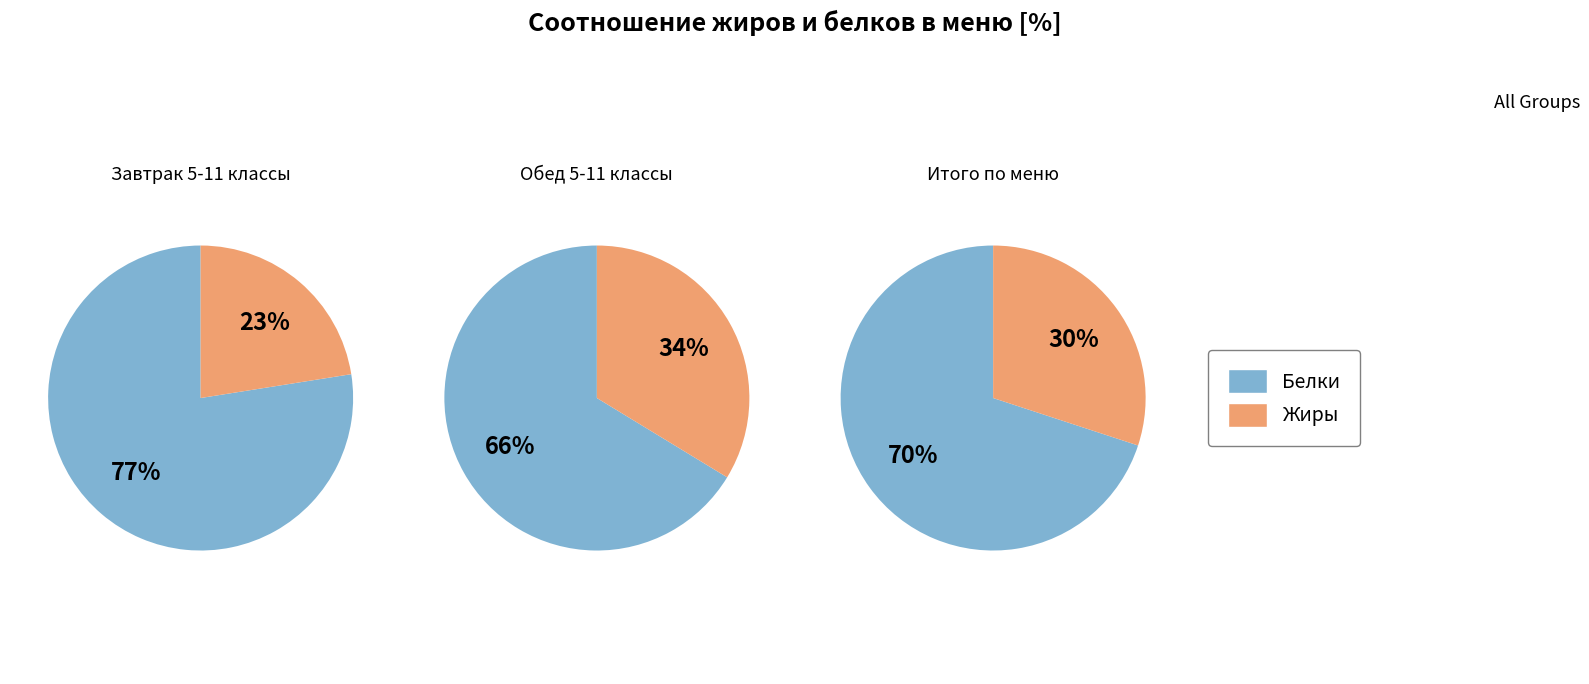

Is it true that Помидор в нарезке is 1% of the pie?

False